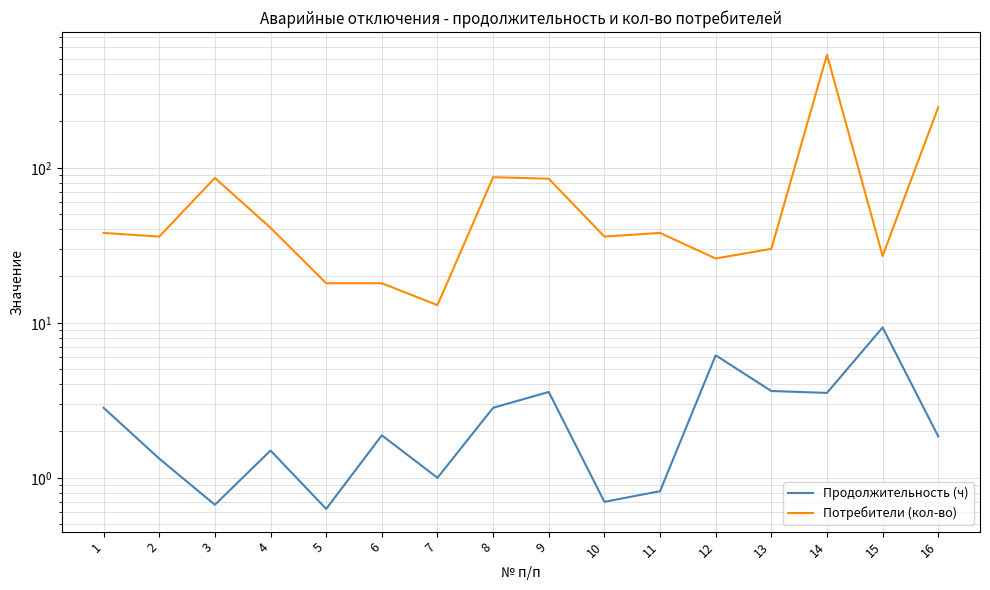

Rank the series at 2 from highest to lowest value.

Потребители (кол-во), Продолжительность (ч)